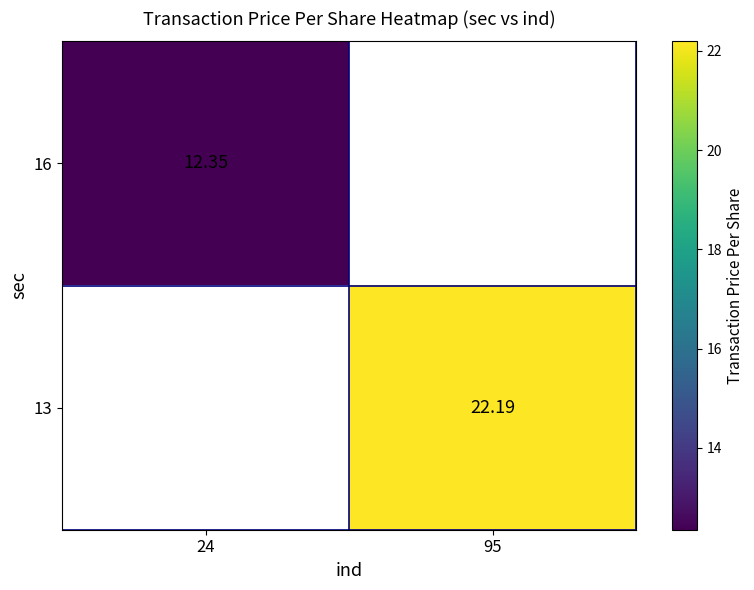

Is the value of 16 at 24 greater than the value of 13 at 95?

No